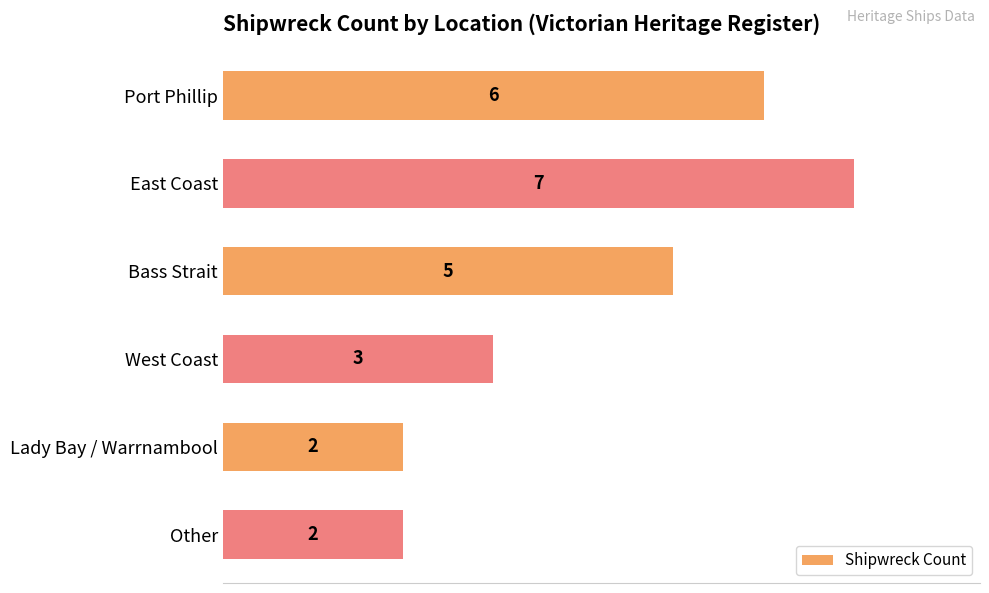

Reading top to bottom, what are all the values shown in this chart?

Port Phillip=6	East Coast=7	Bass Strait=5	West Coast=3	Lady Bay / Warrnambool=2	Other=2